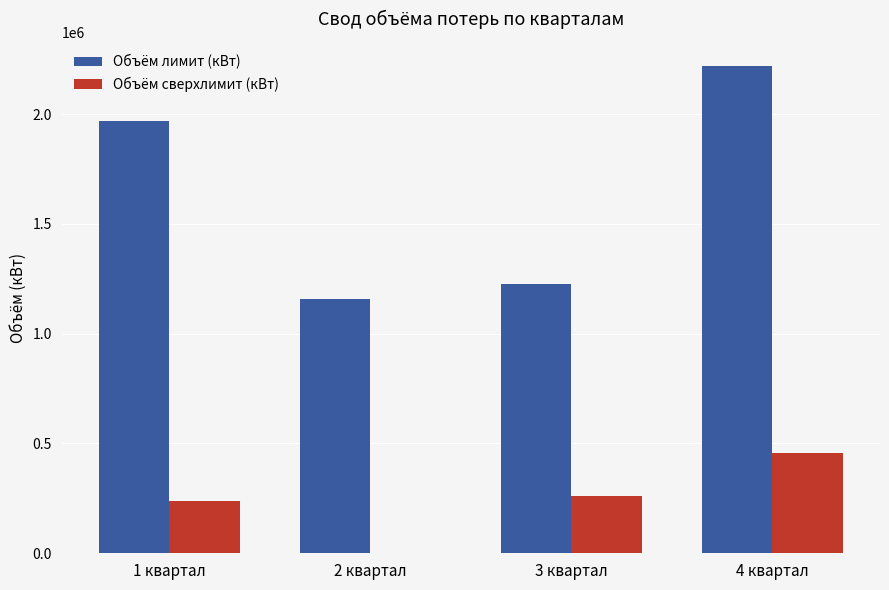

Which series has the largest total across all categories?

Объём лимит (кВт)